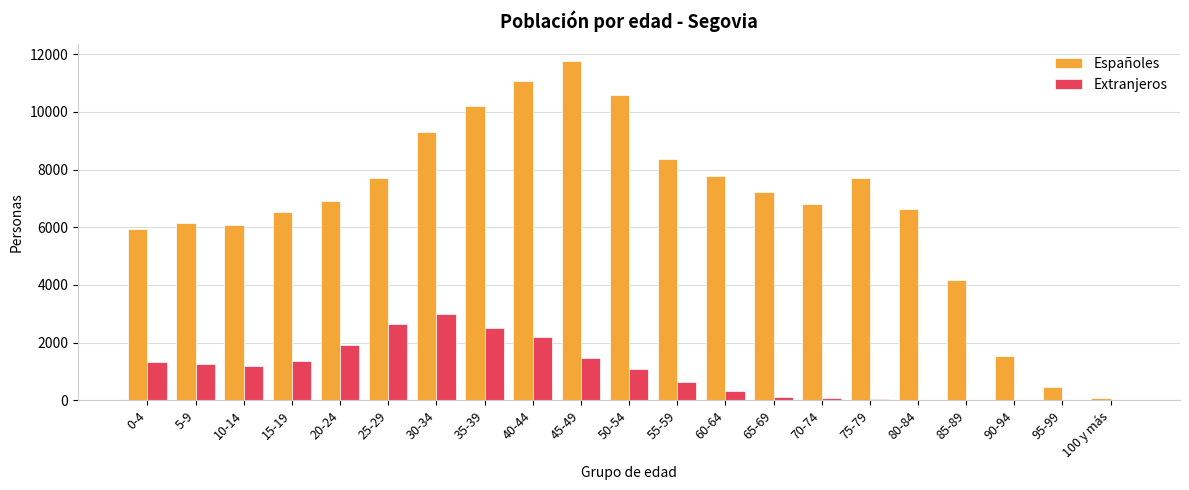

Is the value of Españoles at 25-29 greater than the value of Extranjeros at 25-29?

Yes